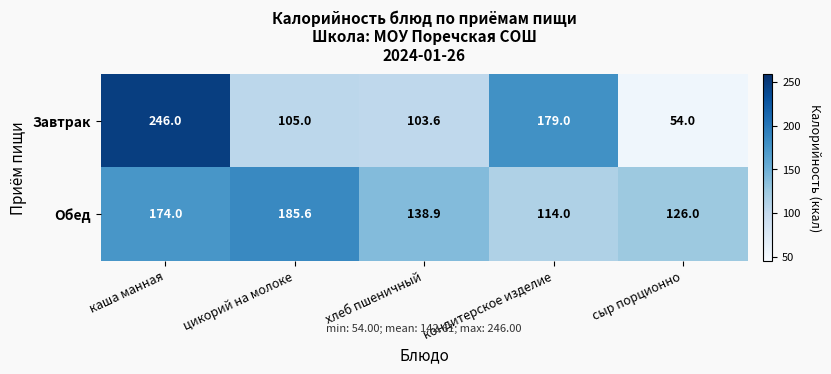

What is the sum of the Завтрак values at хлеб пшеничный and каша манная?

349.6